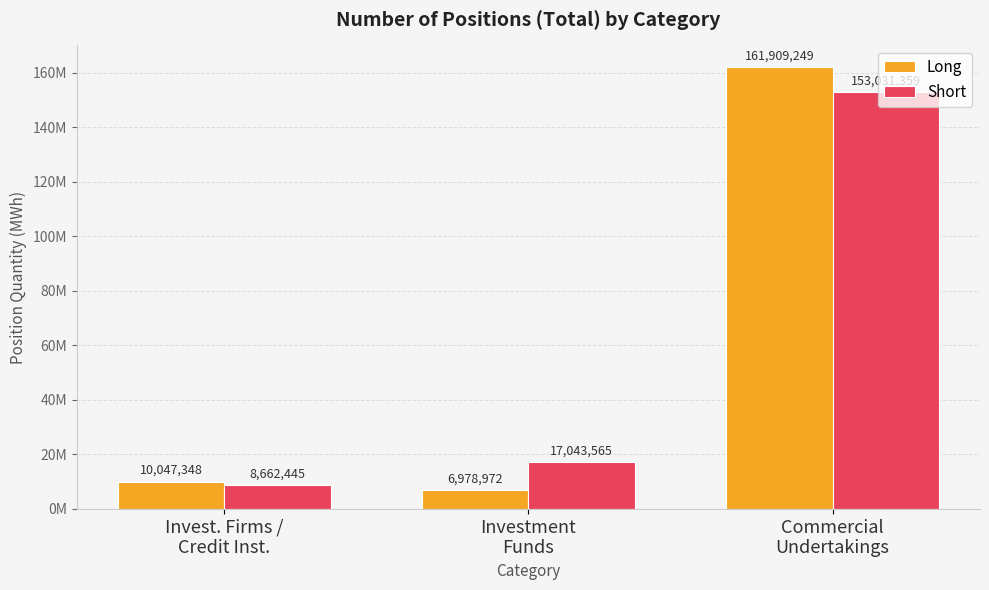

Rank the categories by Short value from lowest to highest.

Invest. Firms /
Credit Inst., Investment
Funds, Commercial
Undertakings